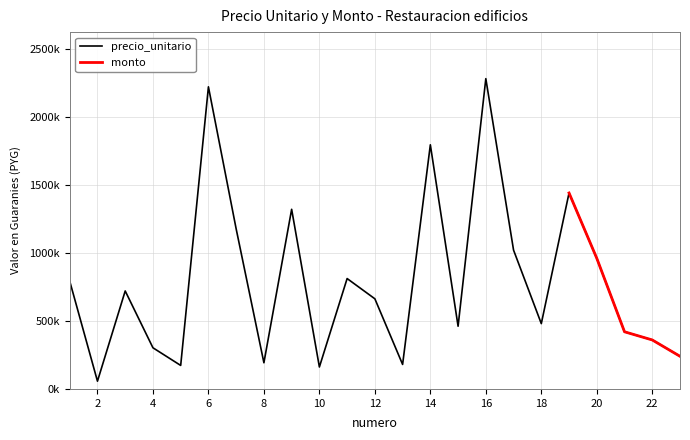

What is the difference between the maximum and second lowest values?

2118720